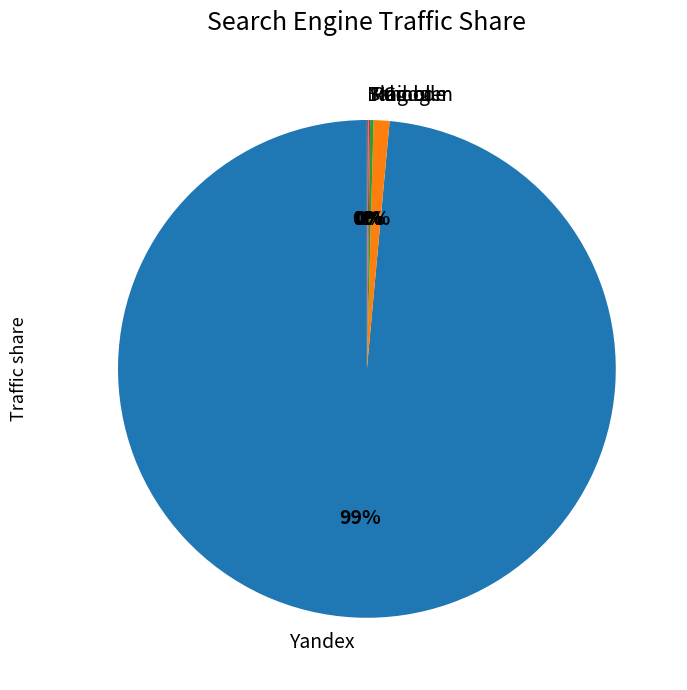

Which category accounts for the majority?

Yandex